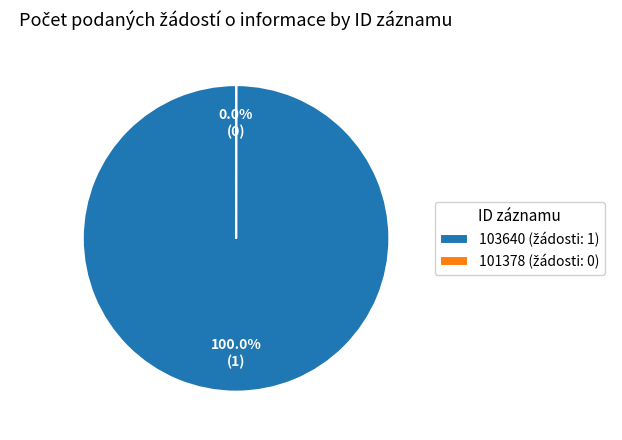

Is there any slice that represents more than half of the pie?

Yes